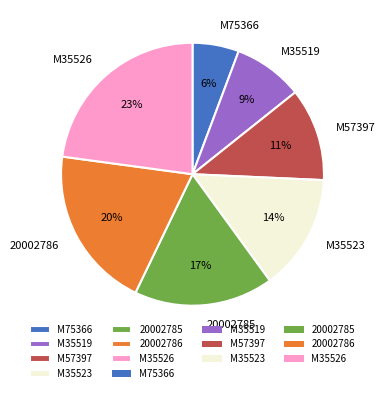

To the nearest percent, what is the combined percentage of M35526 and M57397?

34%